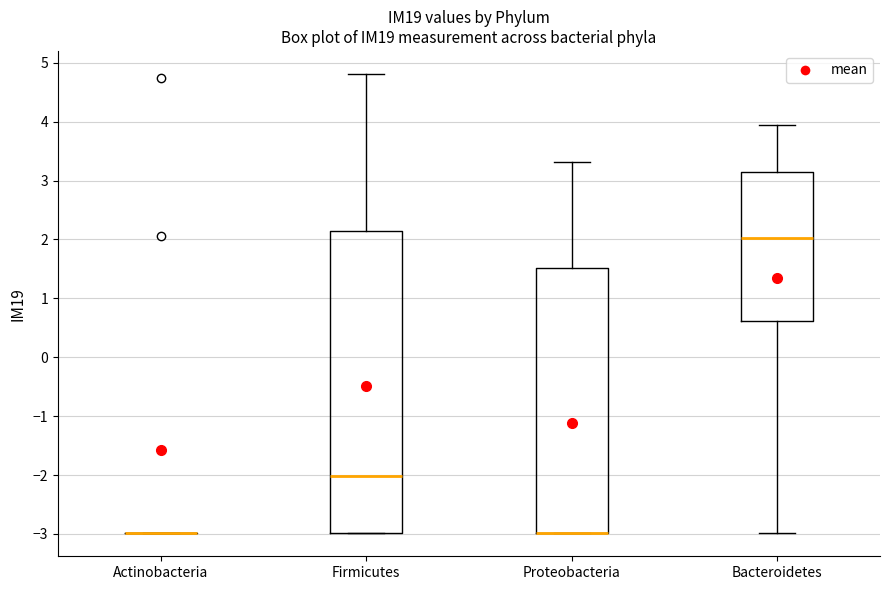

Where is the lower edge of the box for Firmicutes on the y-axis? The values are not printed on the chart, so give them approximately, as read against the axis.

-3.0